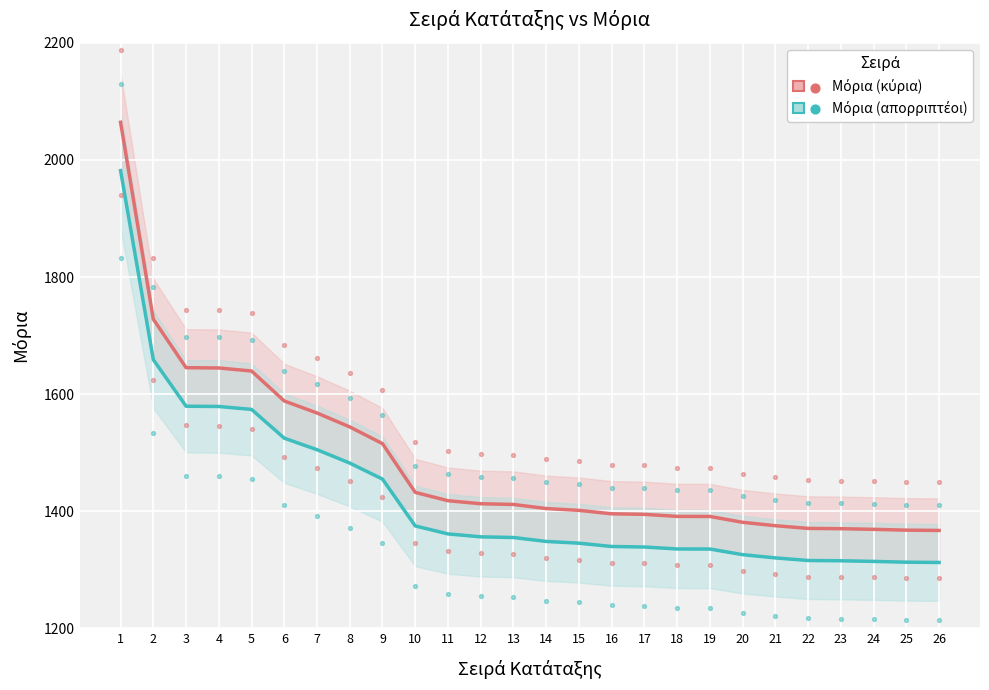

Which series has the largest Y range (max minus min)?

Μόρια (κύρια)